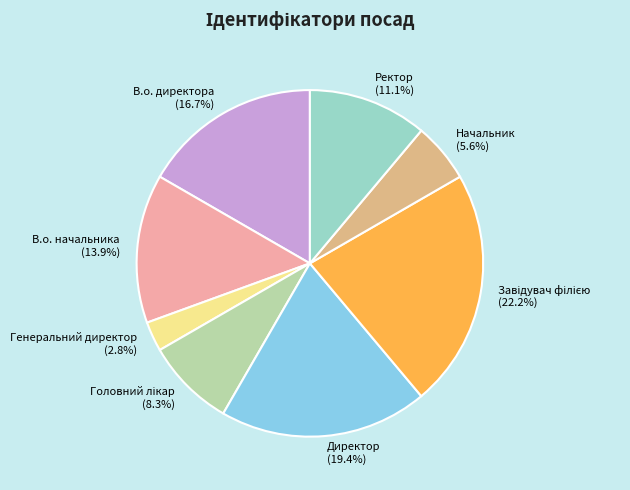

How many segments does this pie chart have?

8